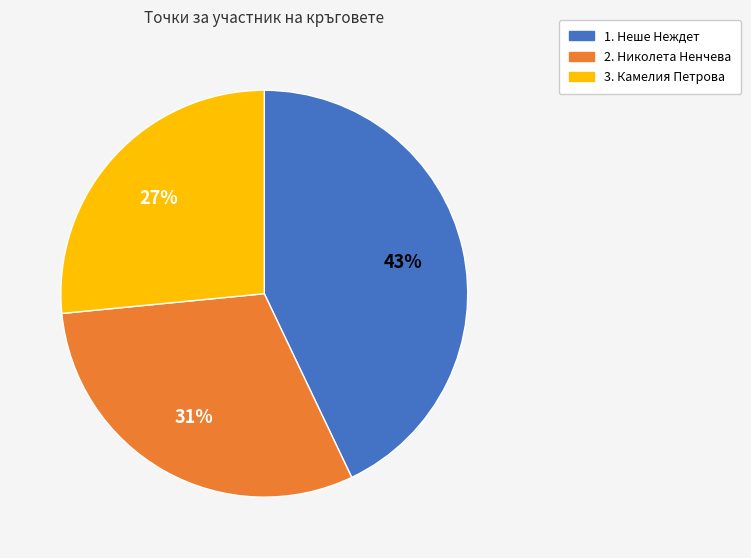

Between 1. Неше Неждет and 3. Камелия Петрова, which is larger?

1. Неше Неждет